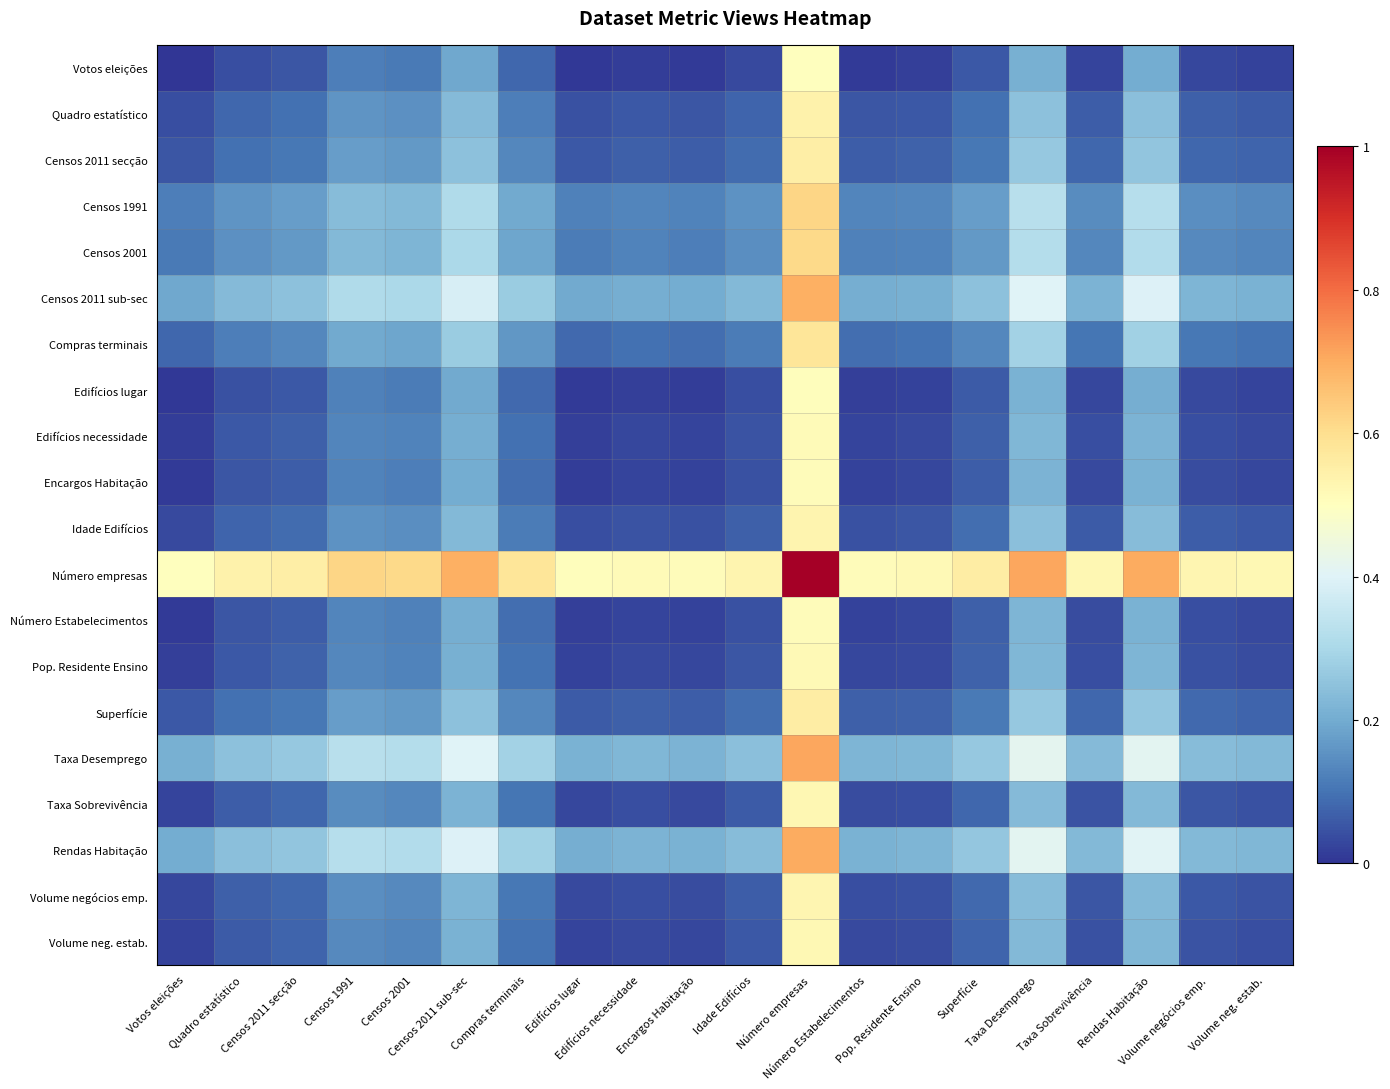

Between Encargos Habitação and Taxa Desemprego, which is larger?

Taxa Desemprego